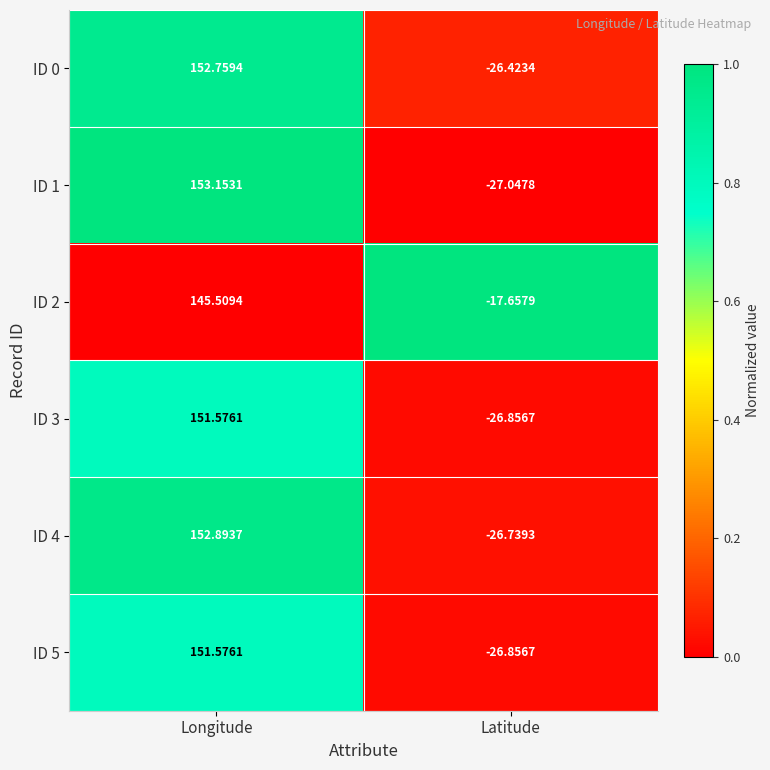

At which label does ID 0 reach its minimum?

Latitude